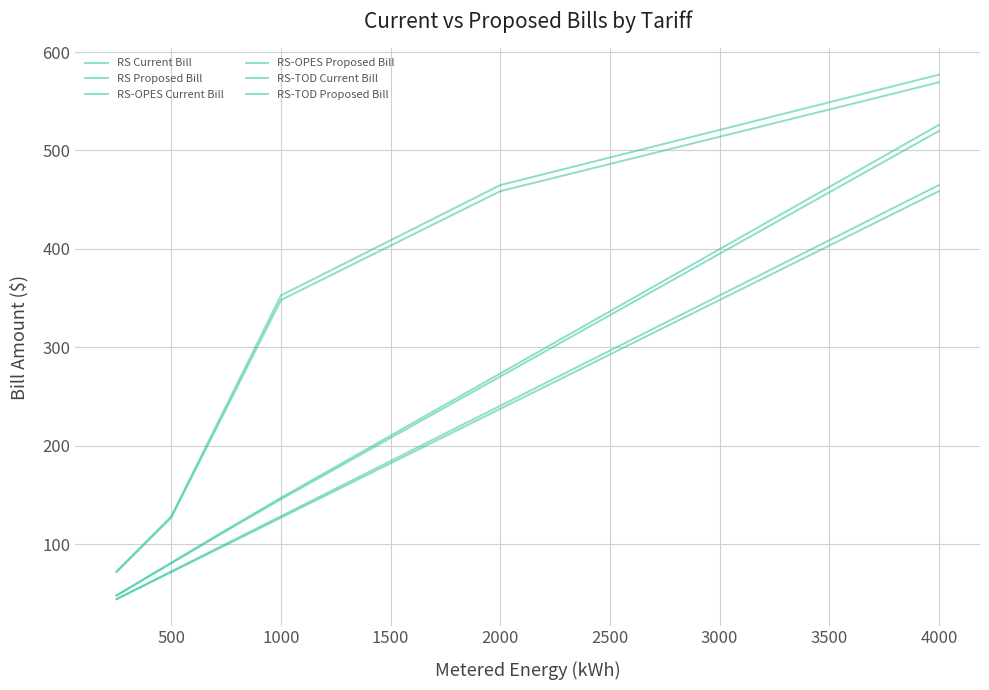

Reading right to left, transcribe all the data shown in this chart.

RS Current Bill: 519.8	270.4	145.8	113.6	80.7	47.9
RS Proposed Bill: 526.0	273.5	147.3	114.7	81.5	48.2
RS-OPES Current Bill: 458.7	237.6	127.1	99.4	71.8	44.1
RS-OPES Proposed Bill: 464.9	240.7	128.6	100.6	72.5	44.5
RS-TOD Current Bill: 569.2	458.7	348.1	237.6	127.1	71.8
RS-TOD Proposed Bill: 577.0	464.9	352.8	240.7	128.6	72.5